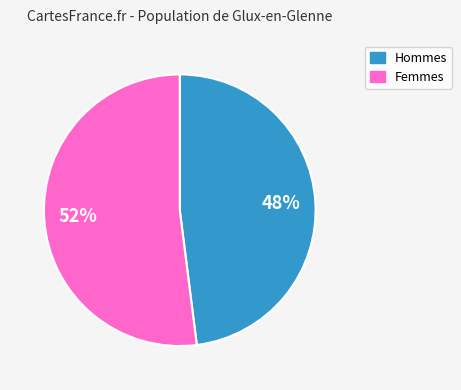

Is there a majority slice in this chart?

Yes